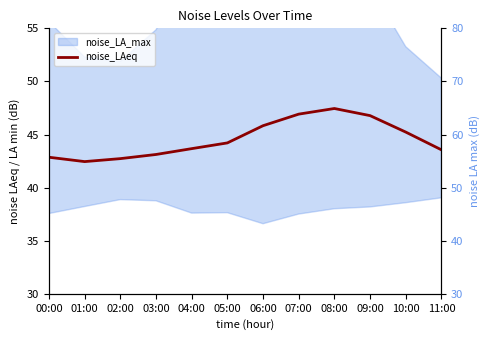

What is the average value?

44.6